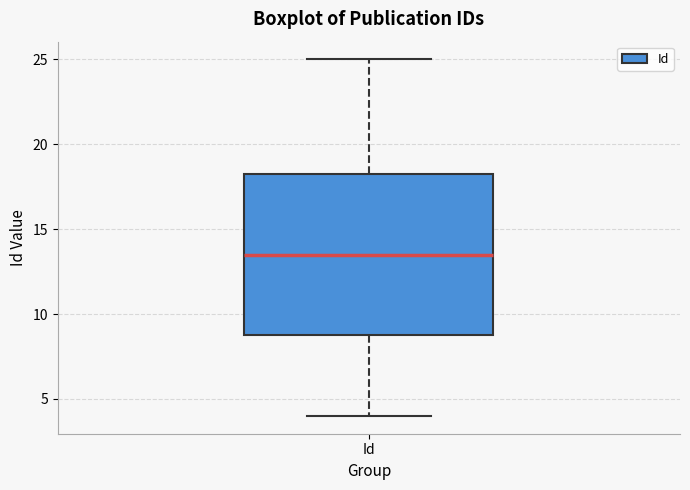

Transcribe this box plot: give where the median line is, the range the box spans, and where the two whiskers end, as read against the y-axis. The values are not printed on the chart, so give them approximately, as read against the axis.

median 13.5, box 9.0 to 18.5, whiskers 4.0 to 25.0